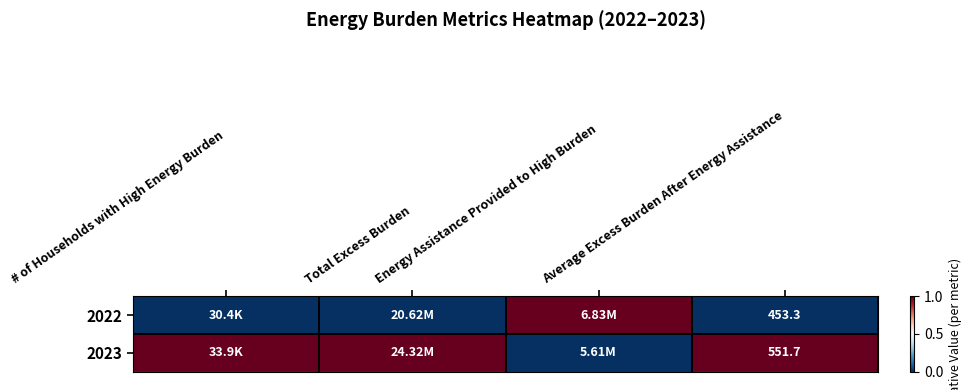

At which label is 2023 closest to 0?

Energy Assistance Provided to High Burden